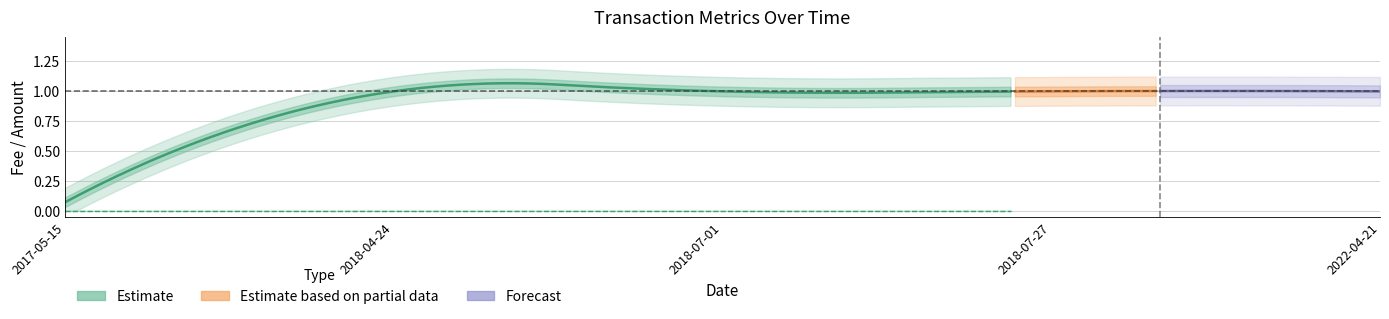

Does the chart have visible grid lines?

Yes